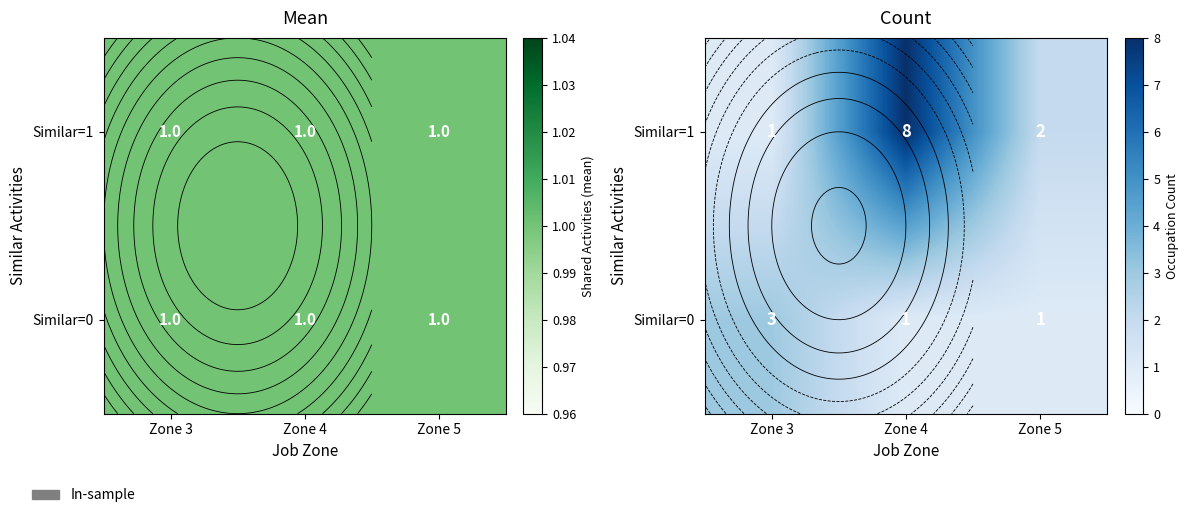

What is the difference between the maximum and minimum values in the Similar=1 series?

7